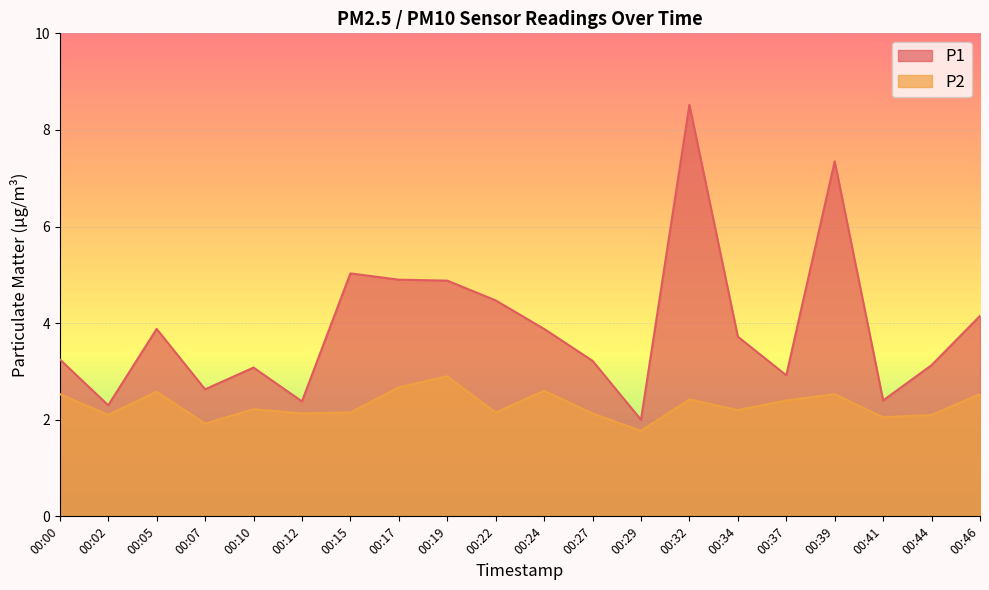

True or false: P1 and P2 cross at least once.

False